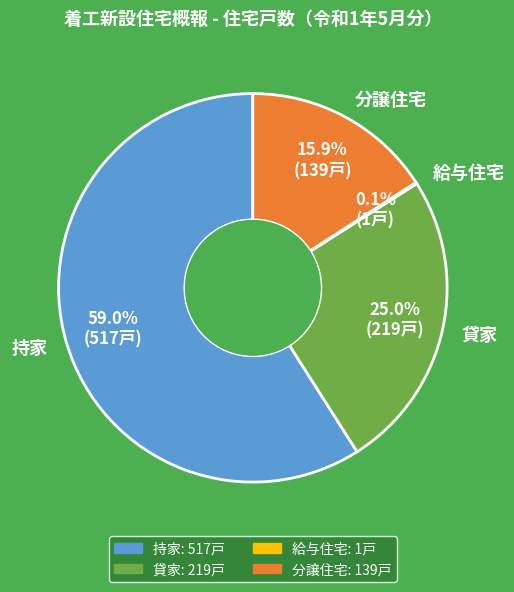

Which category accounts for the majority?

持家